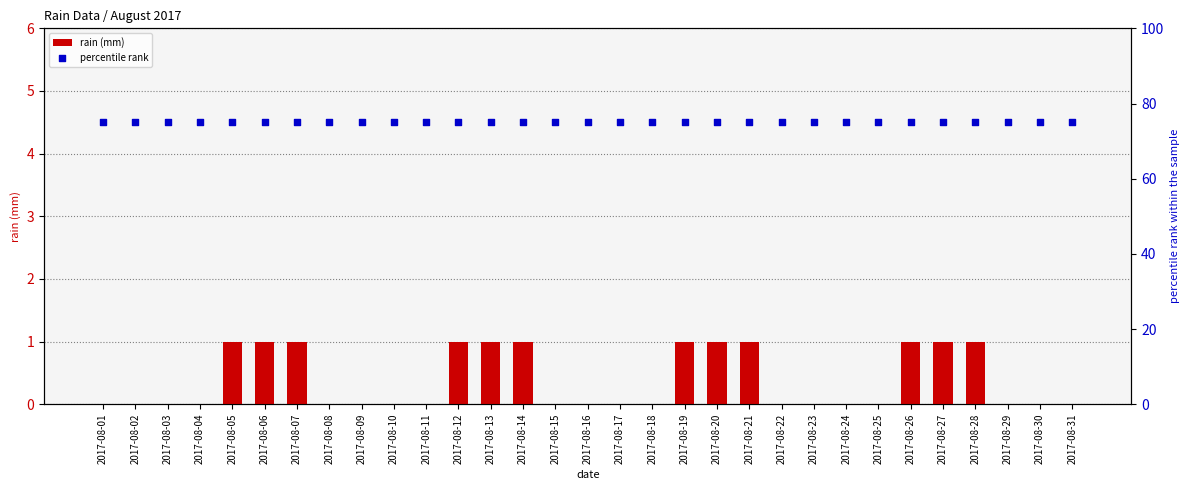

What is the total value across all series at 2017-08-10?

75